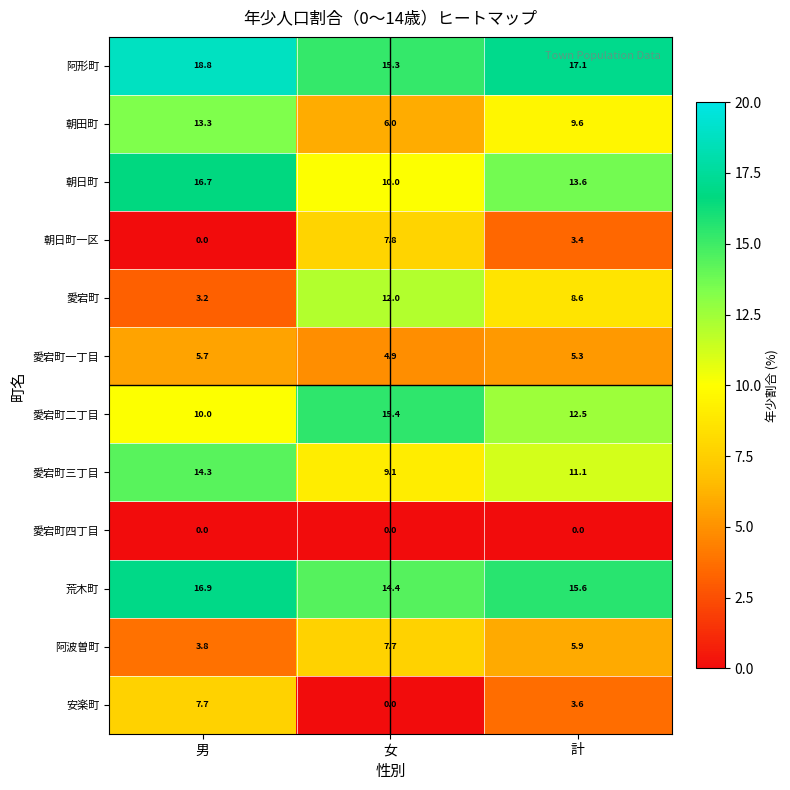

What is the greatest value displayed?

18.8